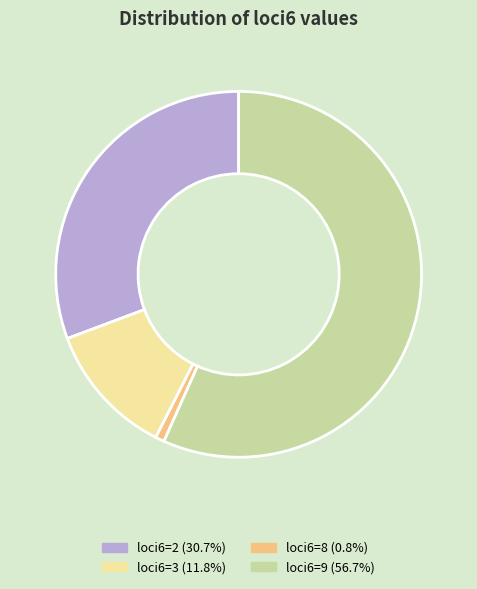

Count the number of slices in the pie.

4